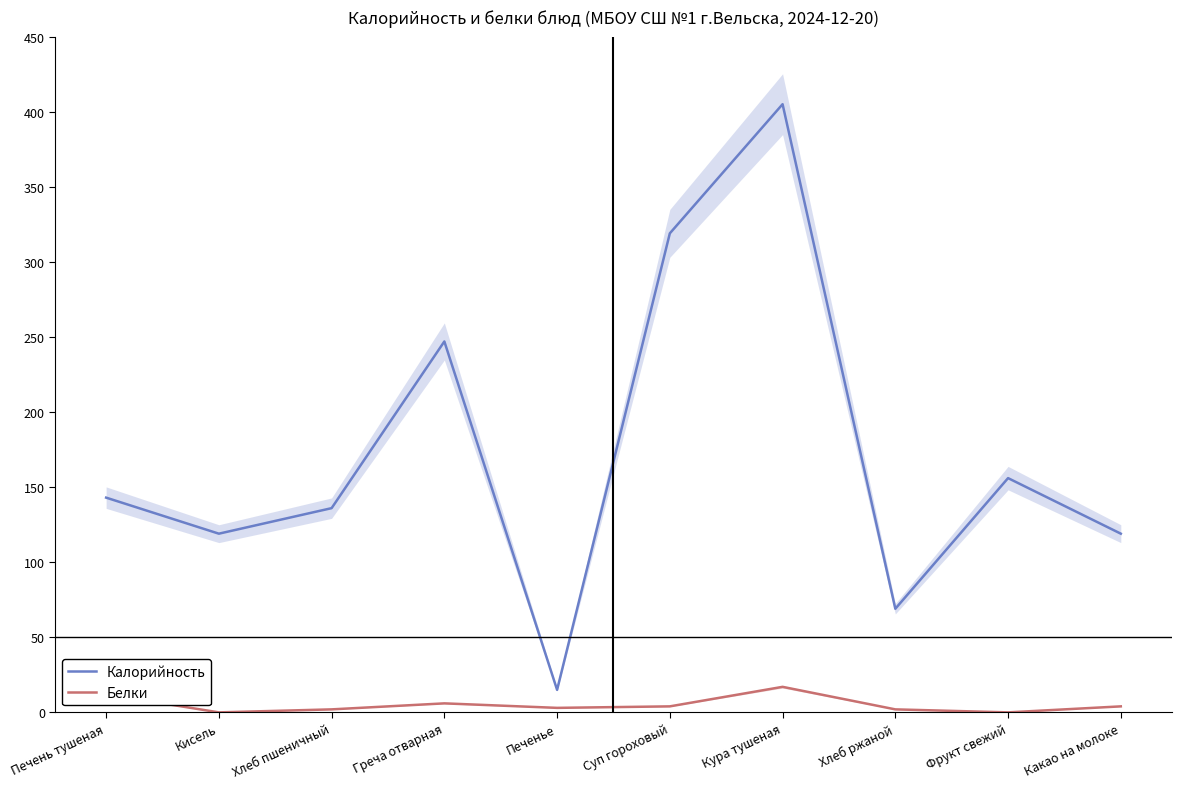

What is the average value of the Калорийность series?

173